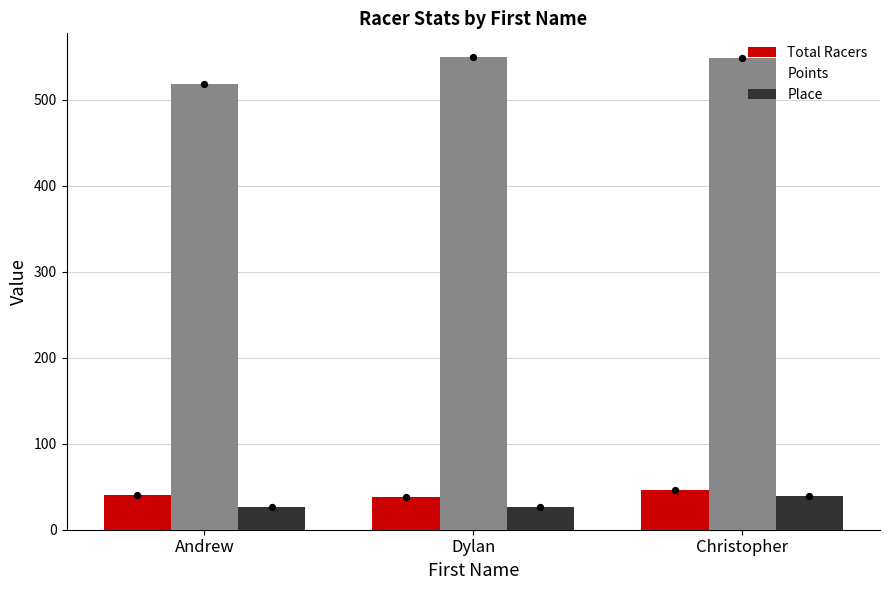

What are all the series names shown in the legend?

Total Racers, Points, Place